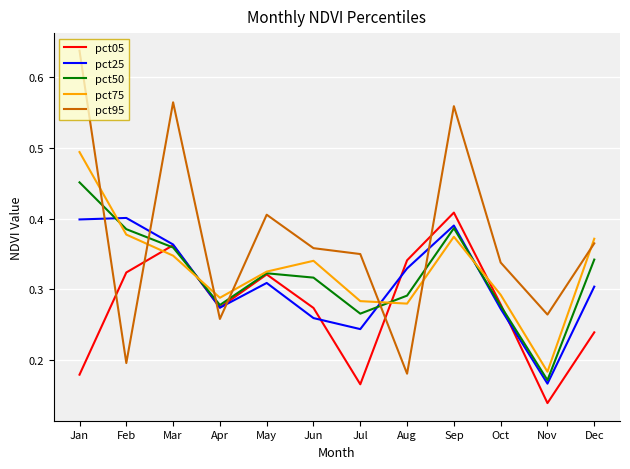

Where do pct75 and pct05 first cross each other?

Feb and Mar